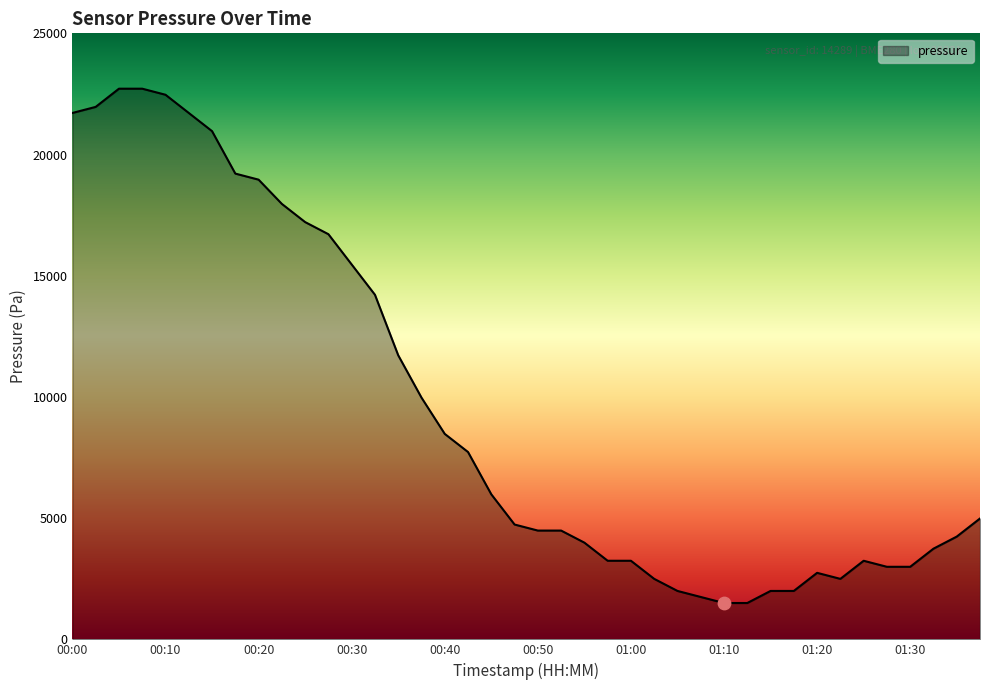

What is the difference between the maximum and minimum values?

21216.8